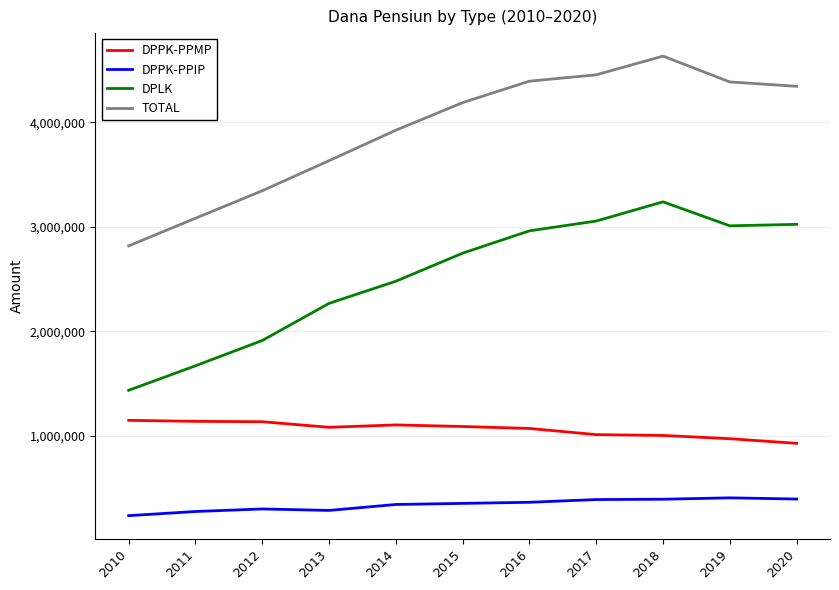

Read the TOTAL value at 2016, to the nearest 100.

4395000